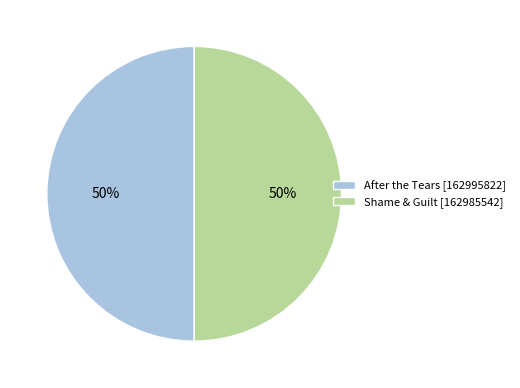

To the nearest percent, what portion does After the Tears represent?

50%